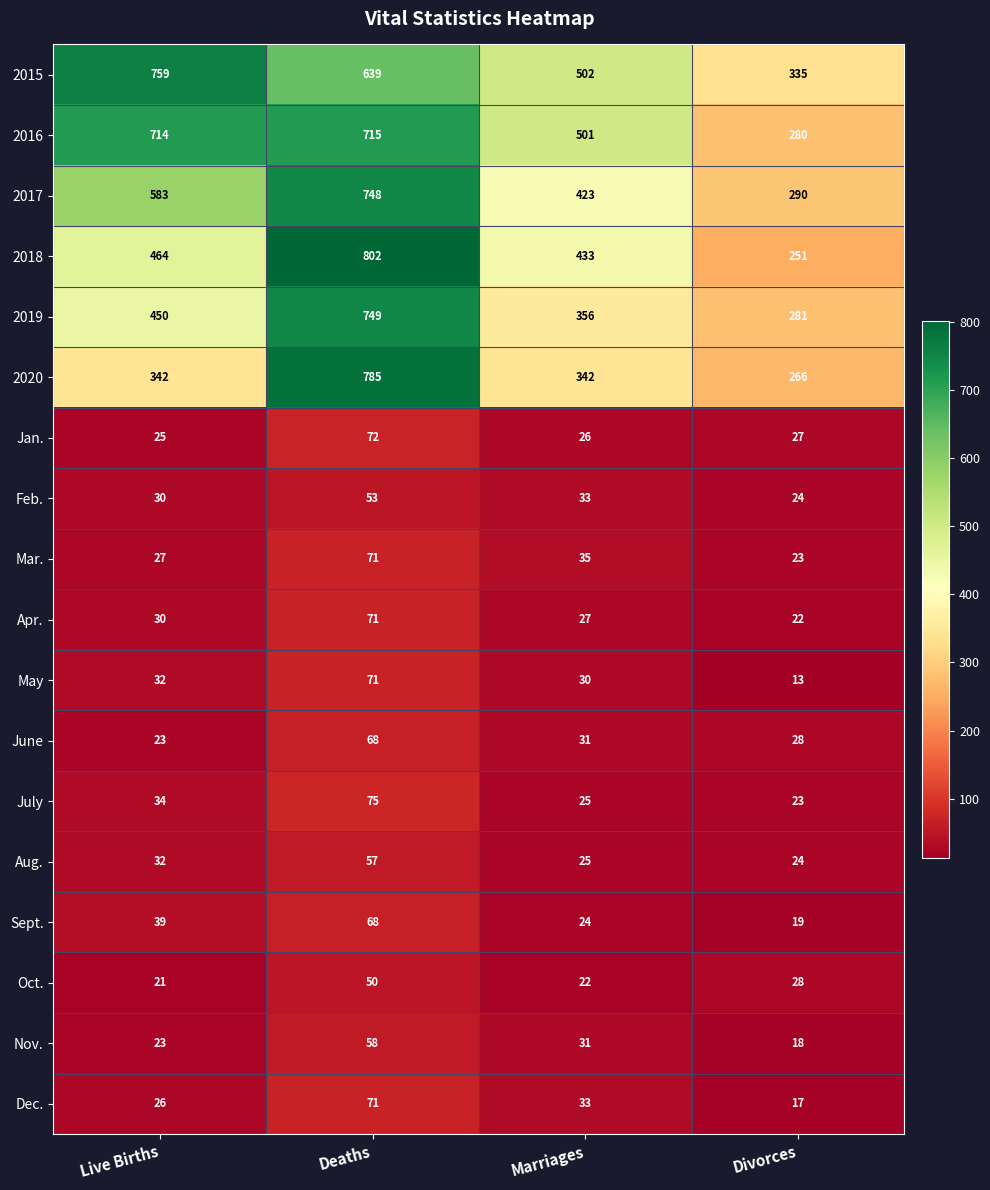

List the labels in order of 2019 value, smallest first.

Divorces, Marriages, Live Births, Deaths